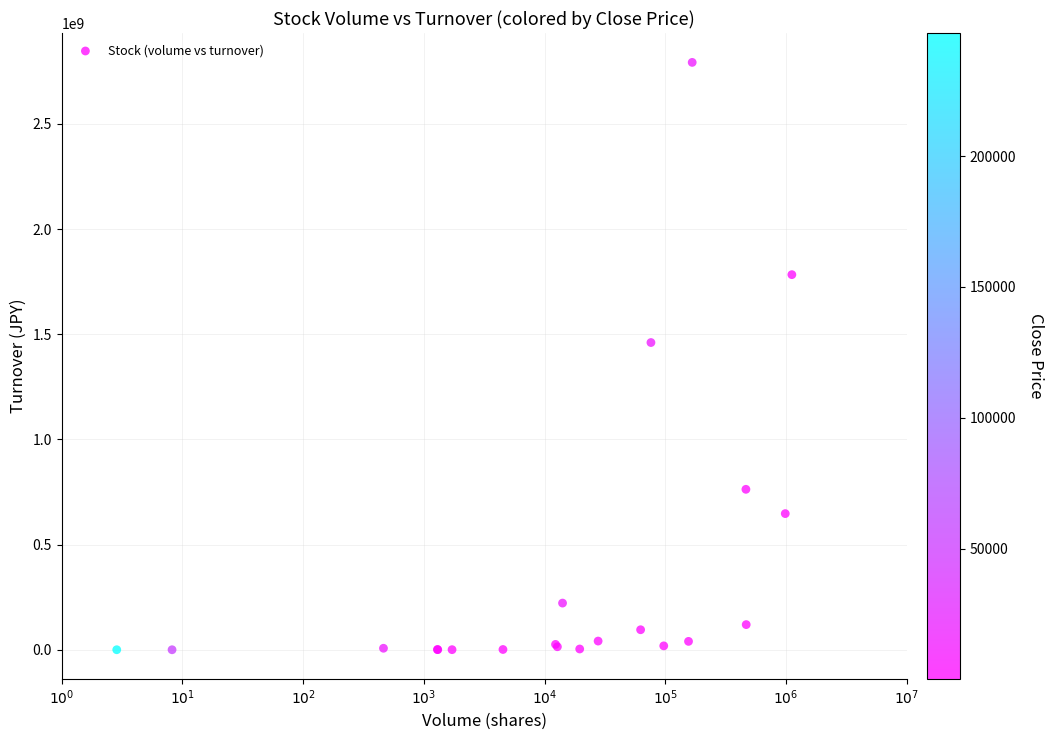

What Y value in the scatter plot is closest to 1396133650?

1460461900